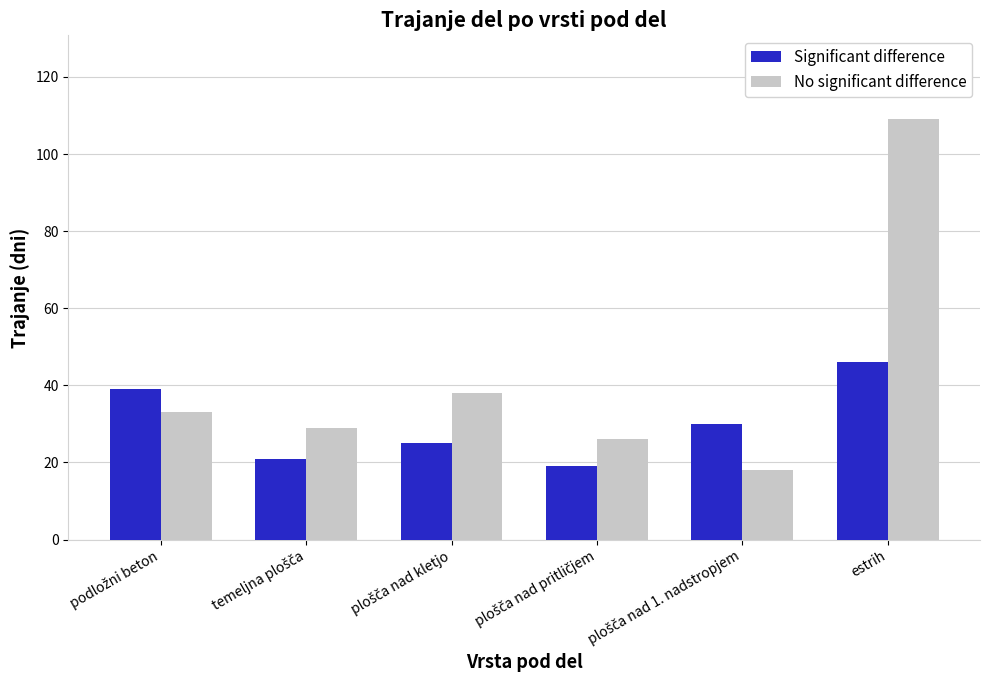

At how many categories does at least one series exceed 47?

1